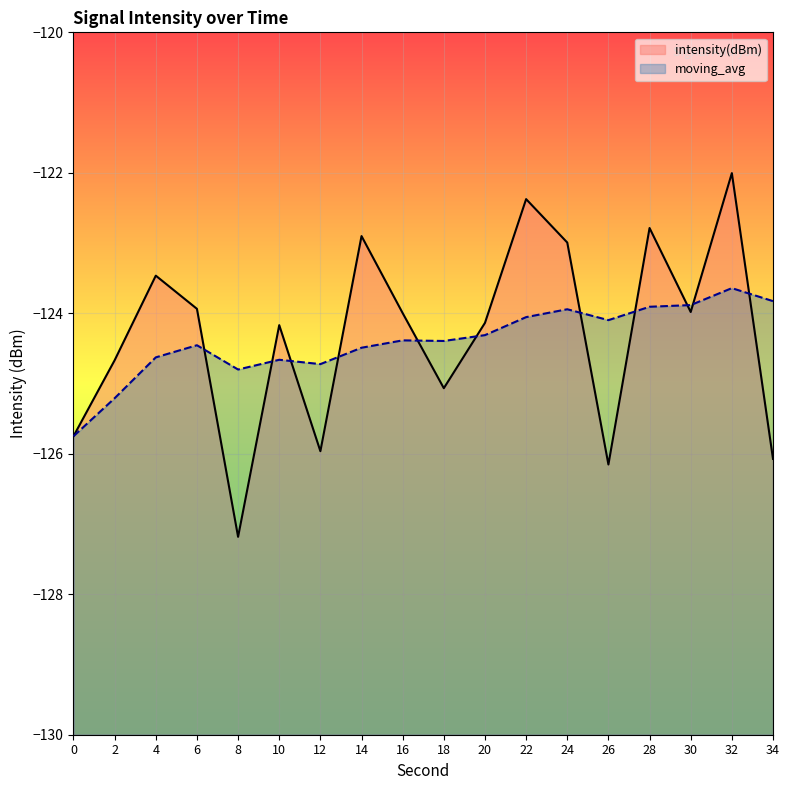

At which category is the sum across all series the highest?

32